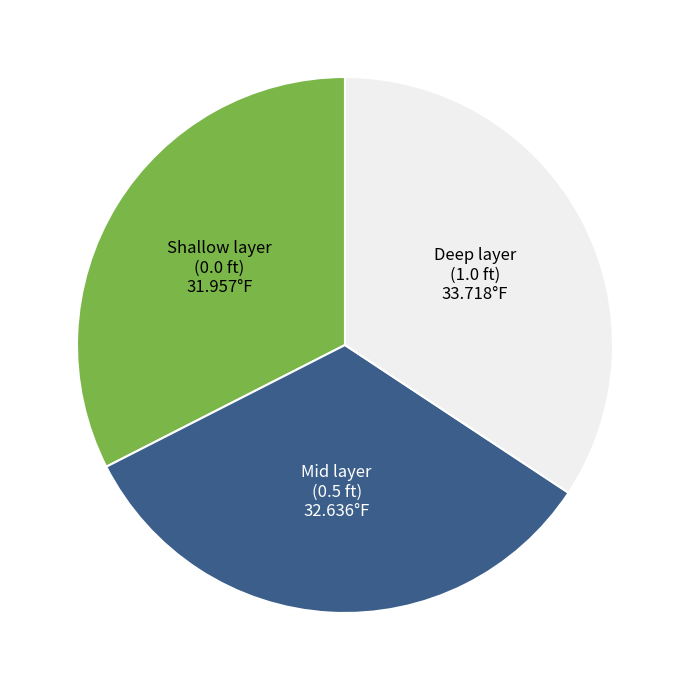

Is there any slice that represents more than half of the pie?

No